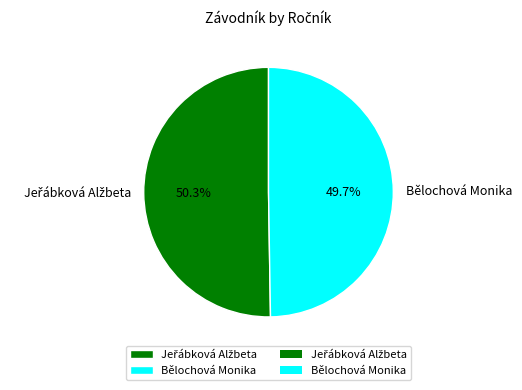

The Bělochová Monika slice represents 50% of the pie. True or false?

True